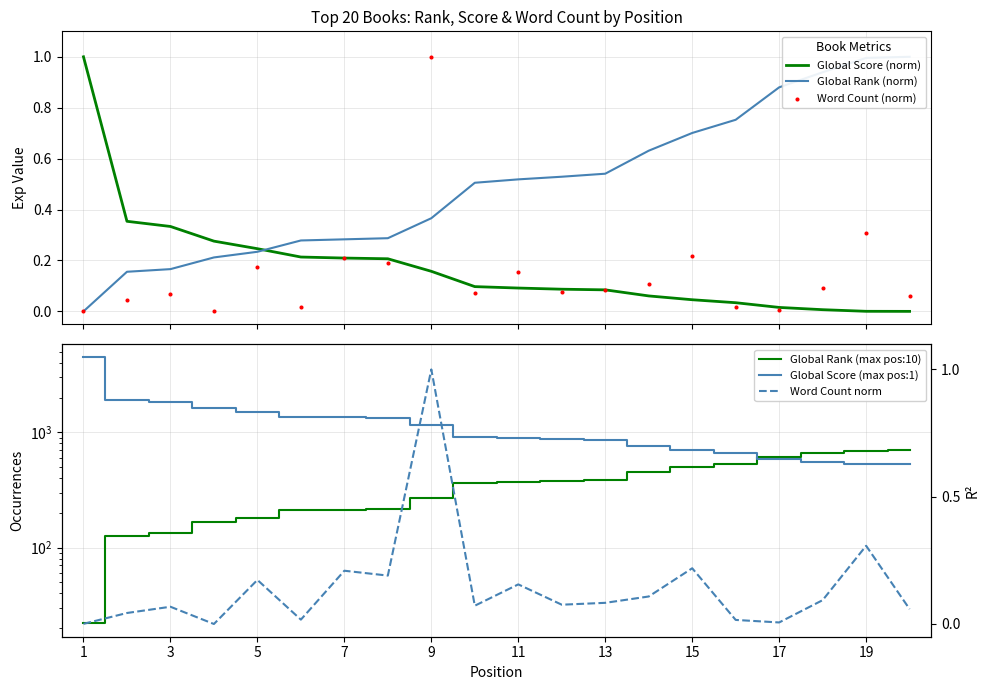

Which series contains the highest Y value?

Global Score (max pos:1)